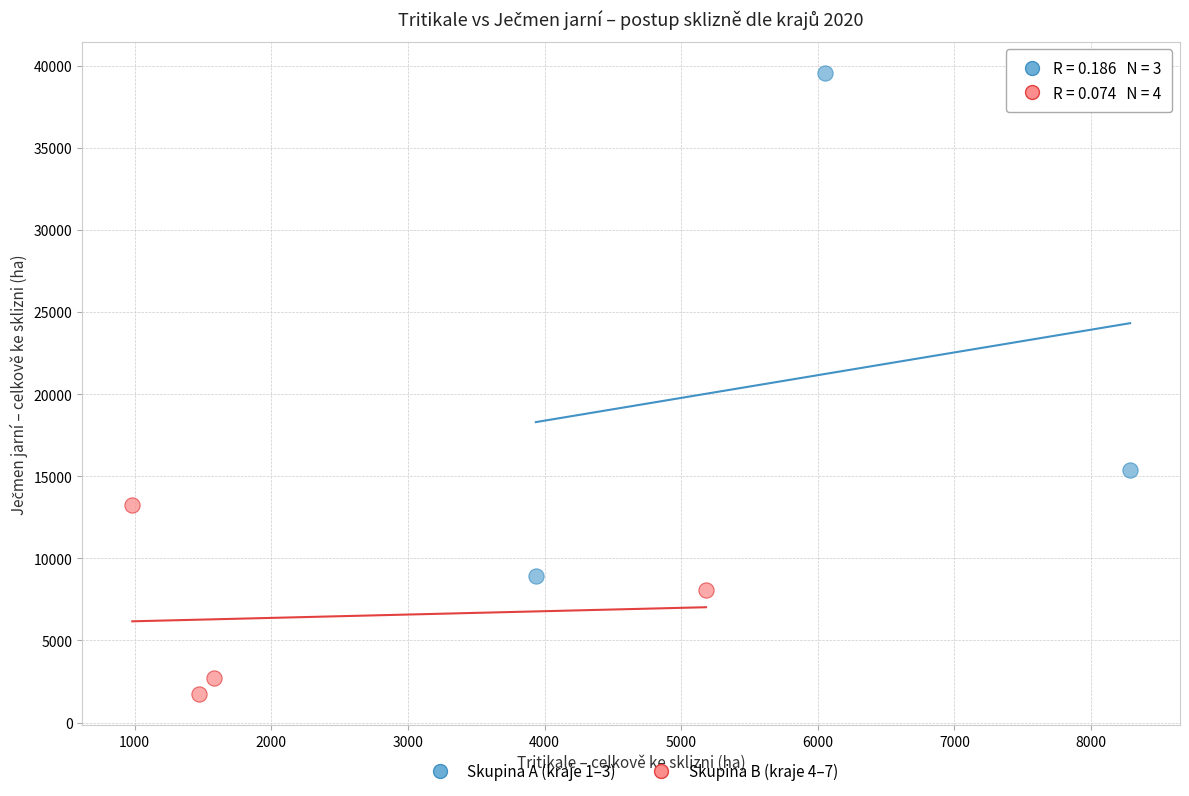

Which series reaches the maximum Y coordinate?

Skupina A (kraje 1–3)